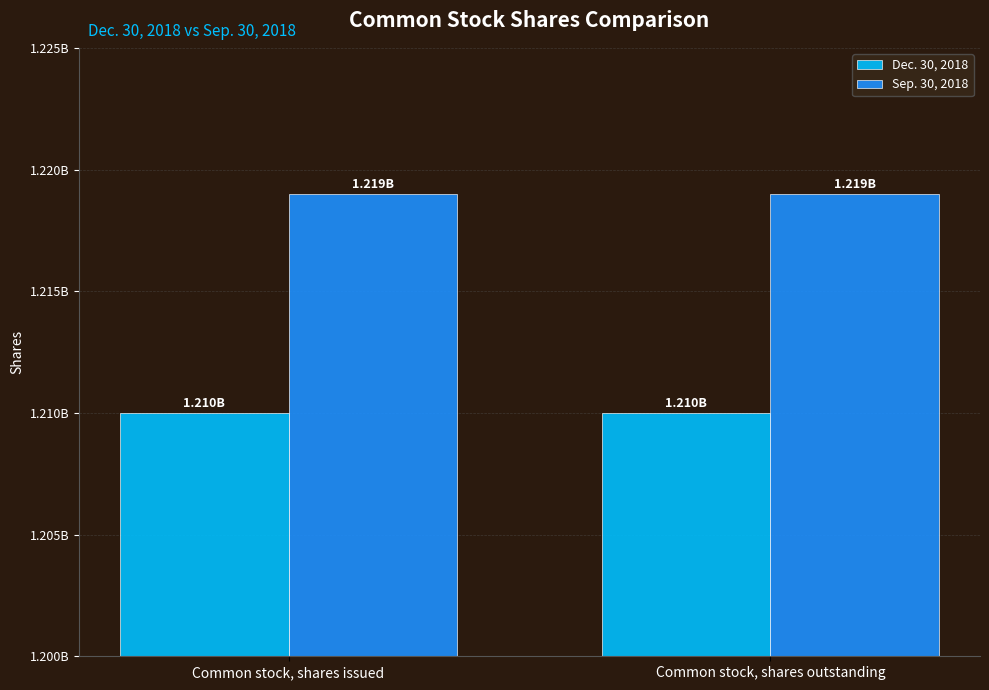

What are all the series names shown in the legend?

Dec. 30, 2018, Sep. 30, 2018